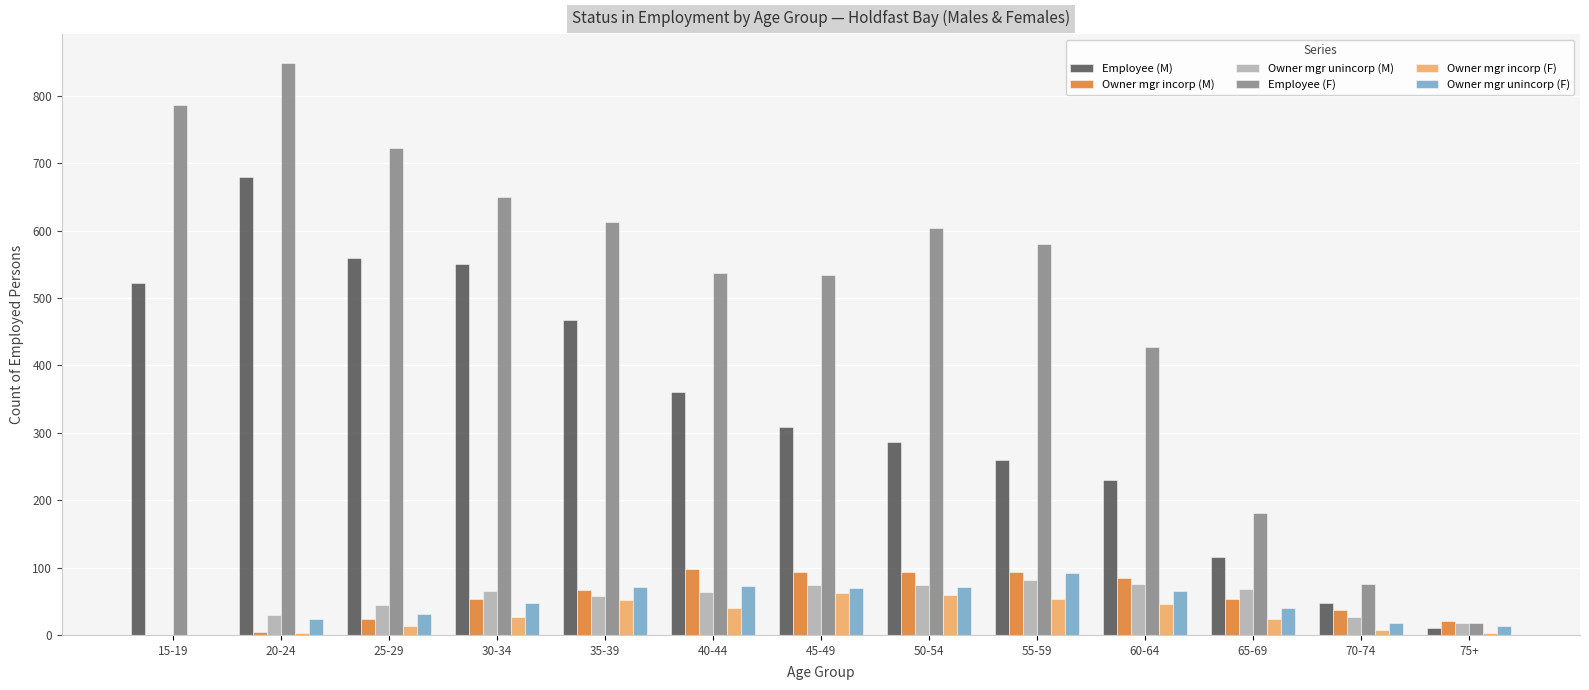

Between 20-24 and 60-64, which series saw the biggest shift?

Employee (M)